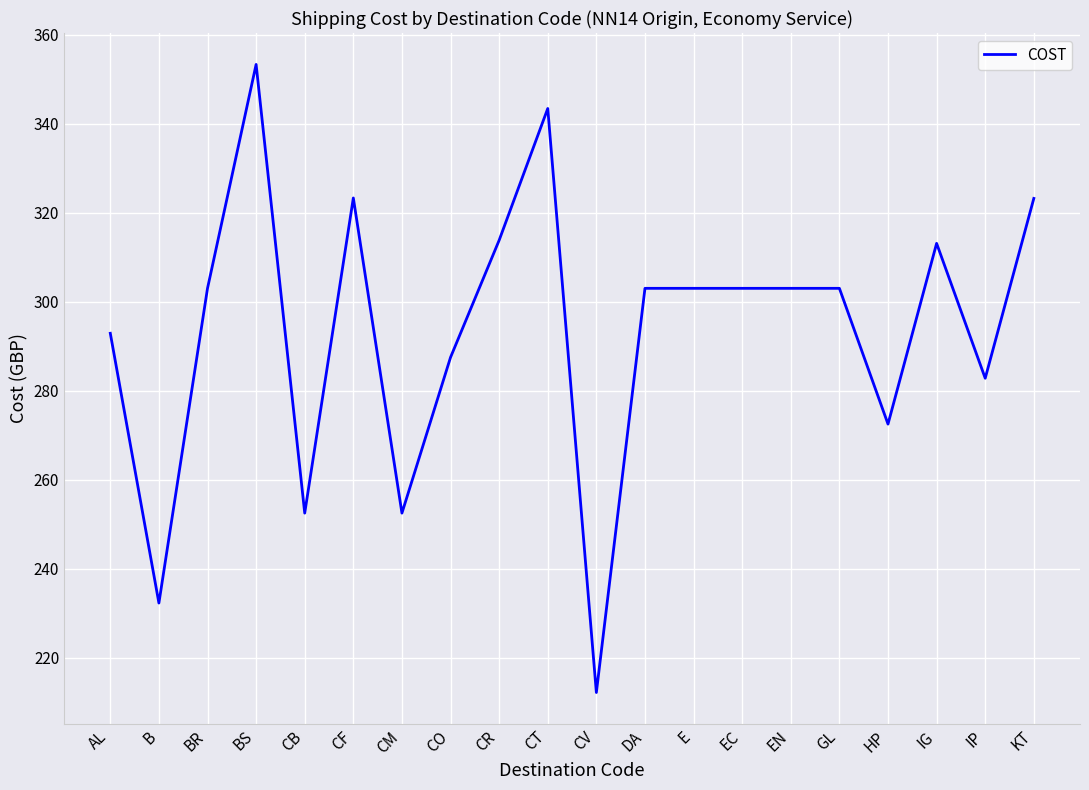

How many lines are shown in the chart?

1